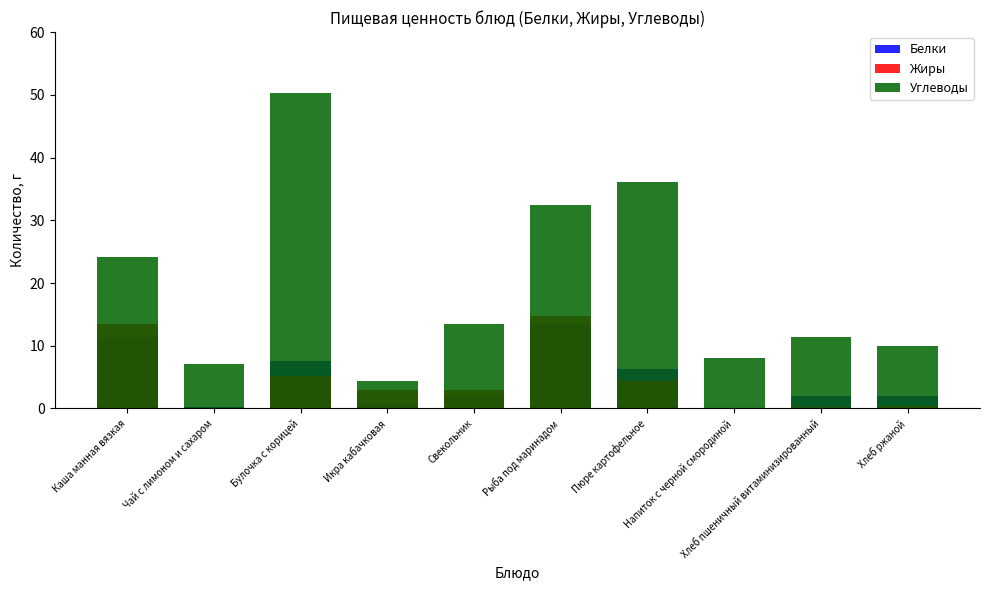

Which has a higher value, Пюре картофельное or Свекольник?

Пюре картофельное